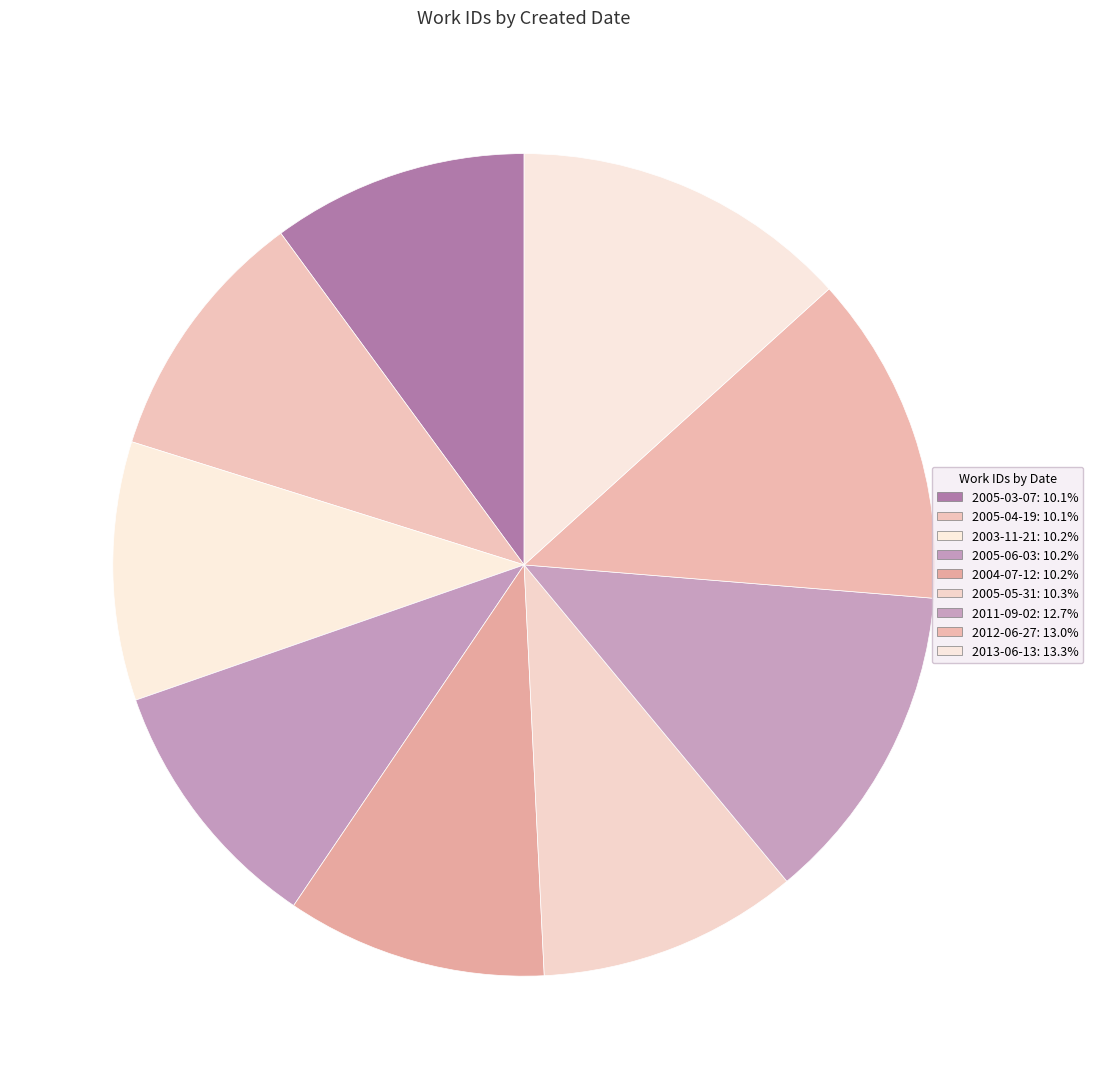

To the nearest percent, what is the difference between the largest and smallest slice percentages?

3%